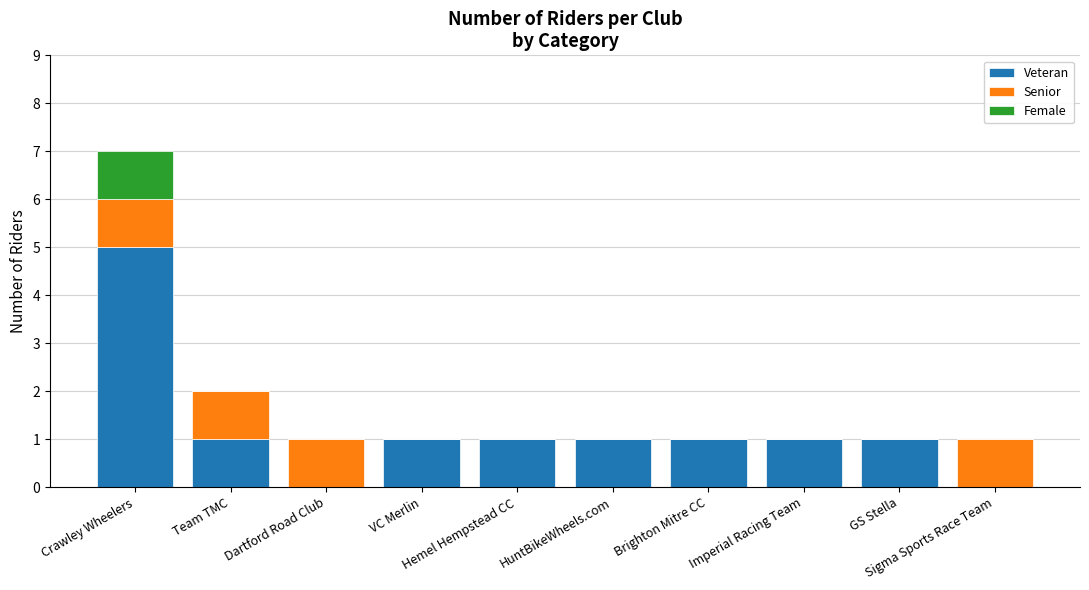

What is the highest value of the Veteran series?

5